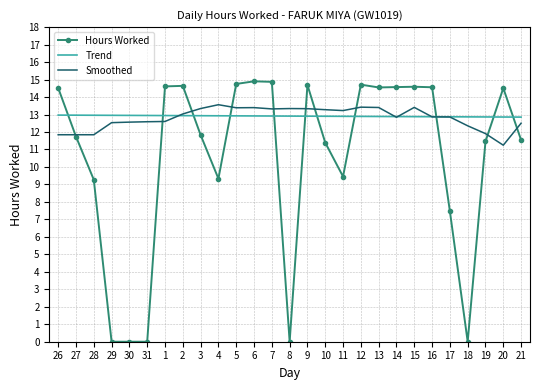

Is the value of Trend at 10 greater than the value of Smoothed at 4?

No